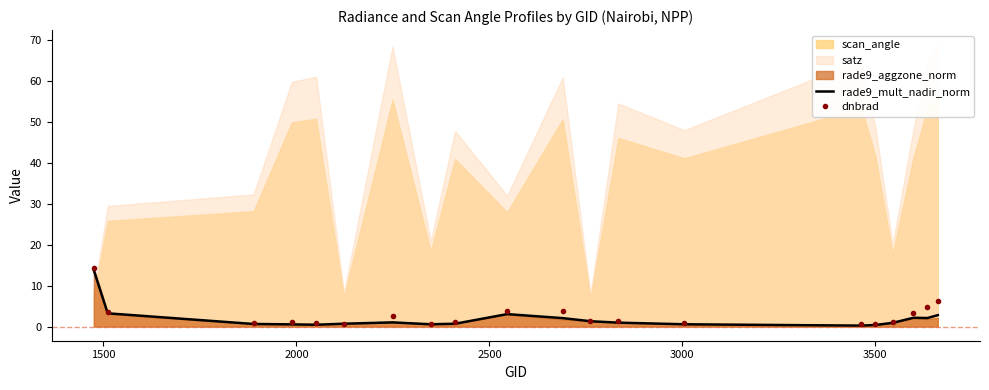

What is the highest value of the dnbrad series?

14.4